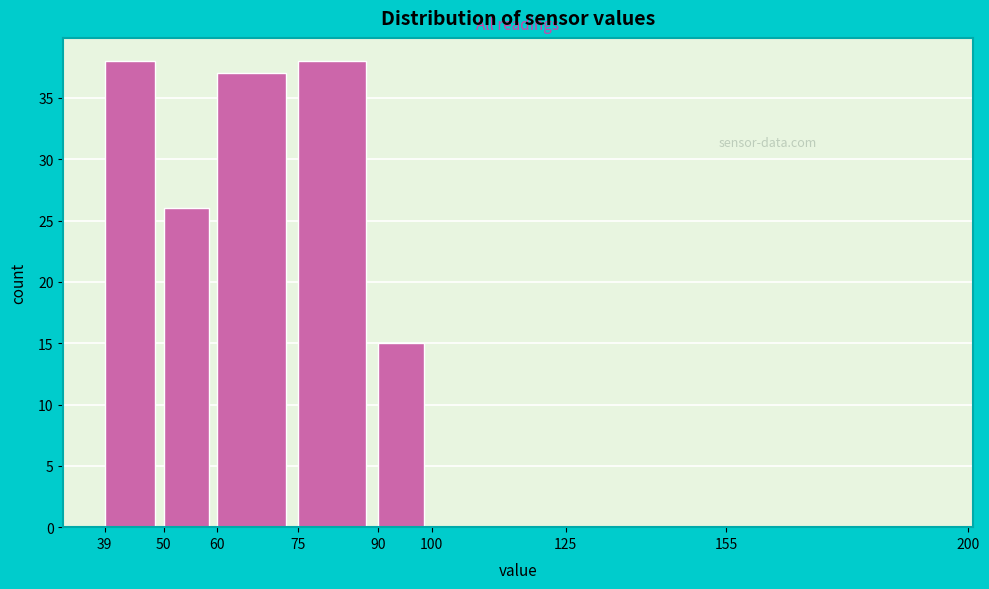

Reading left to right, list every bar in this chart as the range it spans on the x-axis followed by its height. The values are not printed on the chart, so give them approximately, as read against the axis.

39 to 50: 38
50 to 60: 26
60 to 75: 37
75 to 90: 38
90 to 100: 15
100 to 125: 0
125 to 155: 0
155 to 200: 0